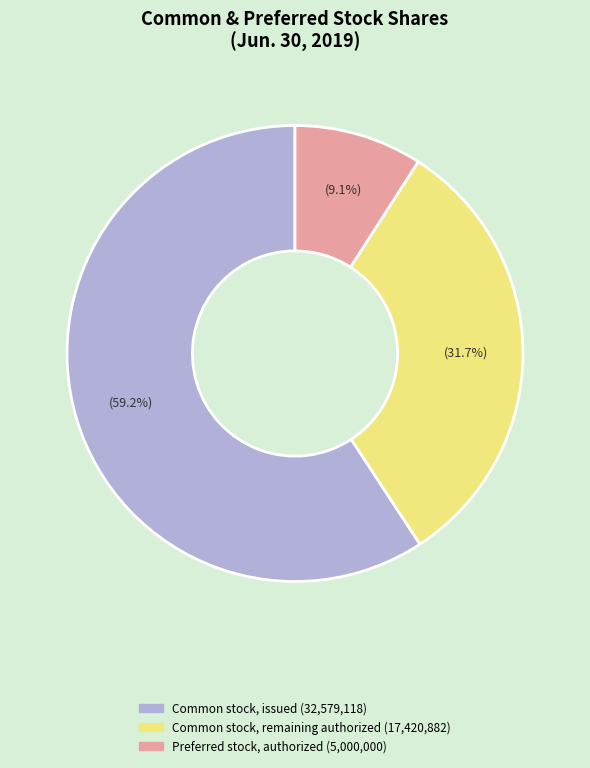

Does any single category account for the majority?

Yes